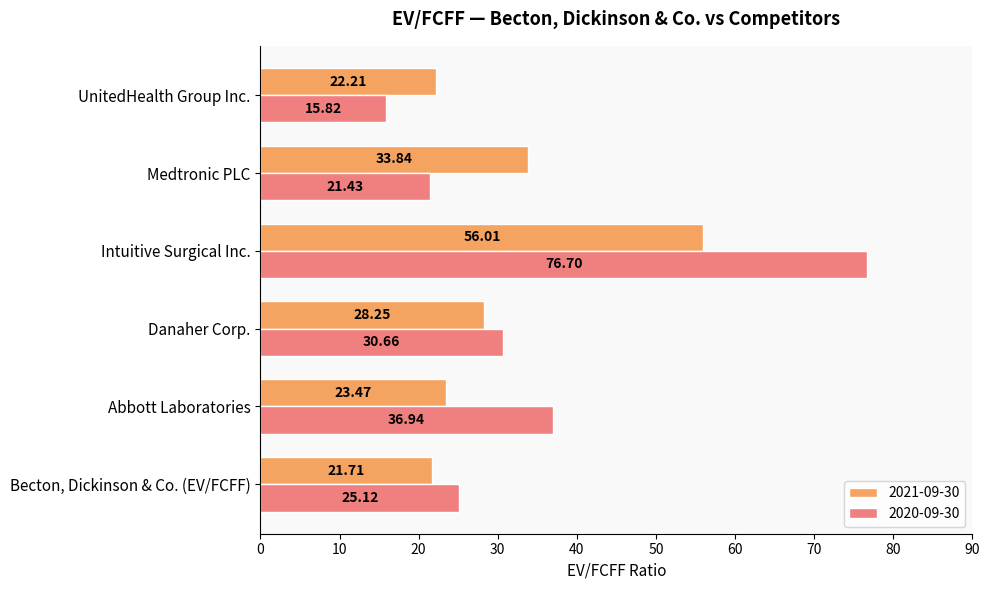

What is the greatest value displayed?

76.7